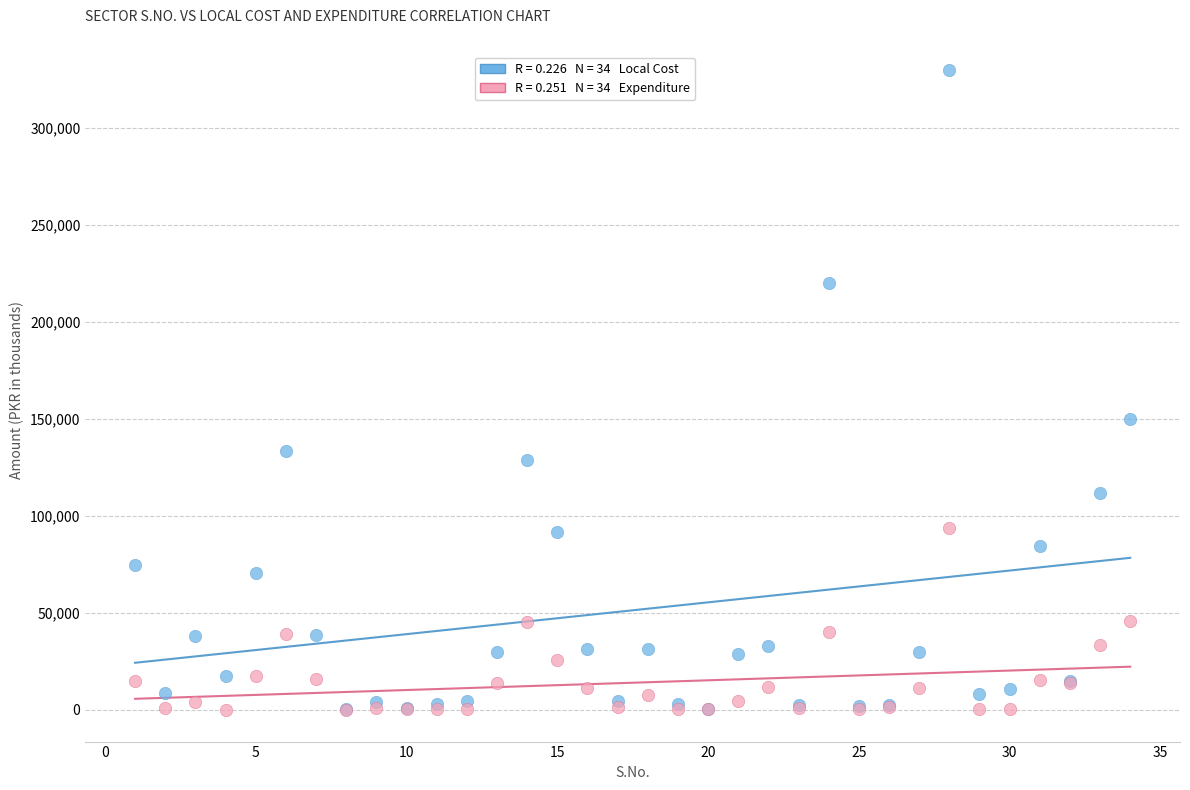

Across all series, what Y value is closest to 165115?

150191